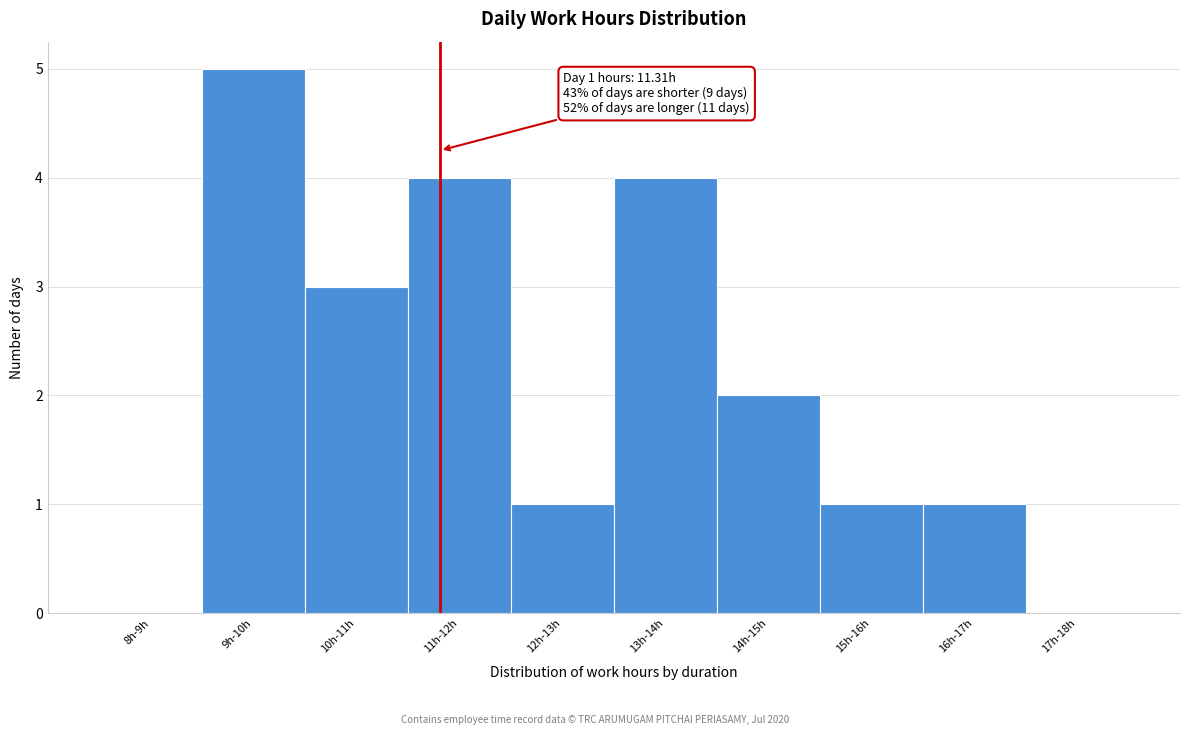

Reading right to left, what are all the values shown in this chart?

17h-18h=0	16h-17h=1	15h-16h=1	14h-15h=2	13h-14h=4	12h-13h=1	11h-12h=4	10h-11h=3	9h-10h=5	8h-9h=0